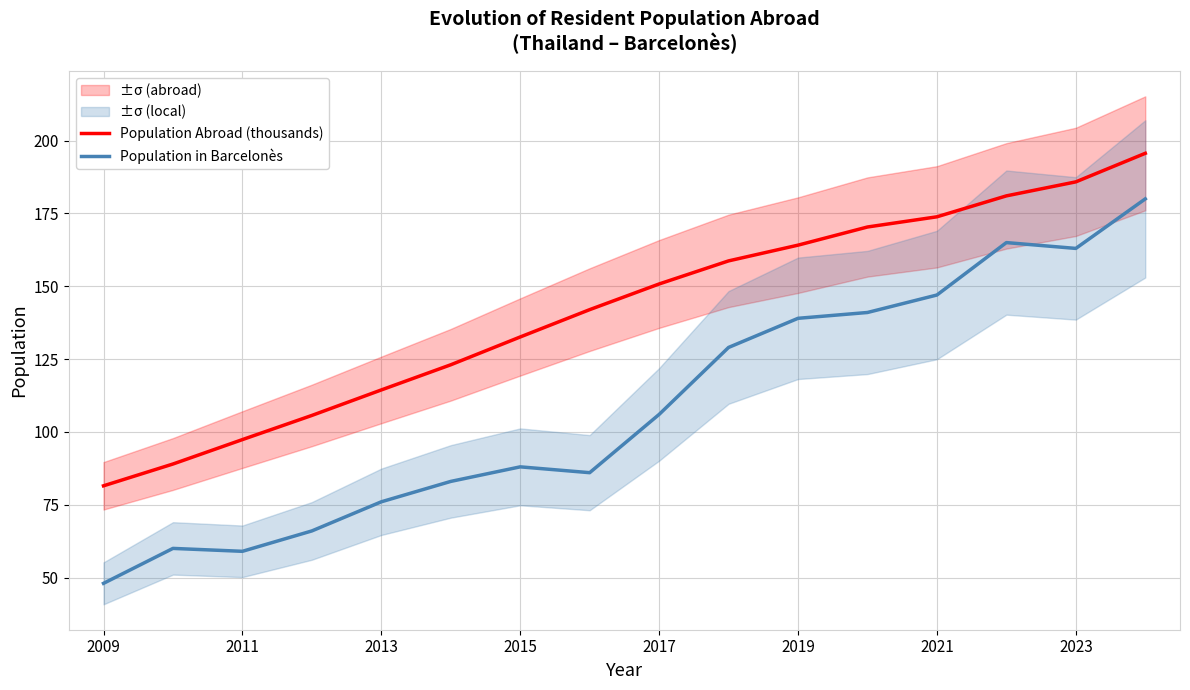

At how many categories does at least one series exceed 49?

16